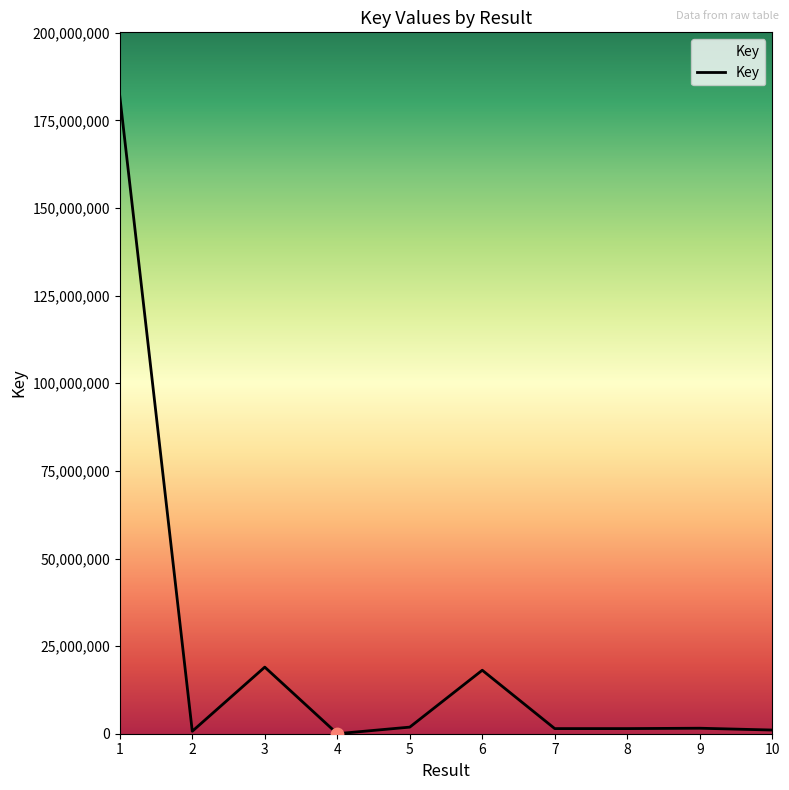

What is the change in value from 3 to 6?

-887832